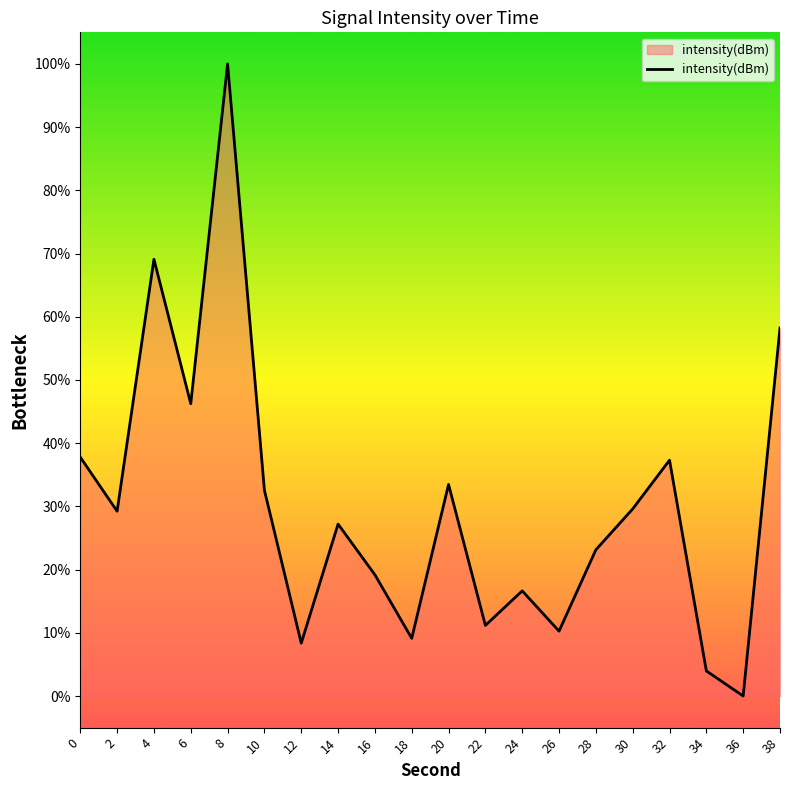

How many values exceed 29?

10